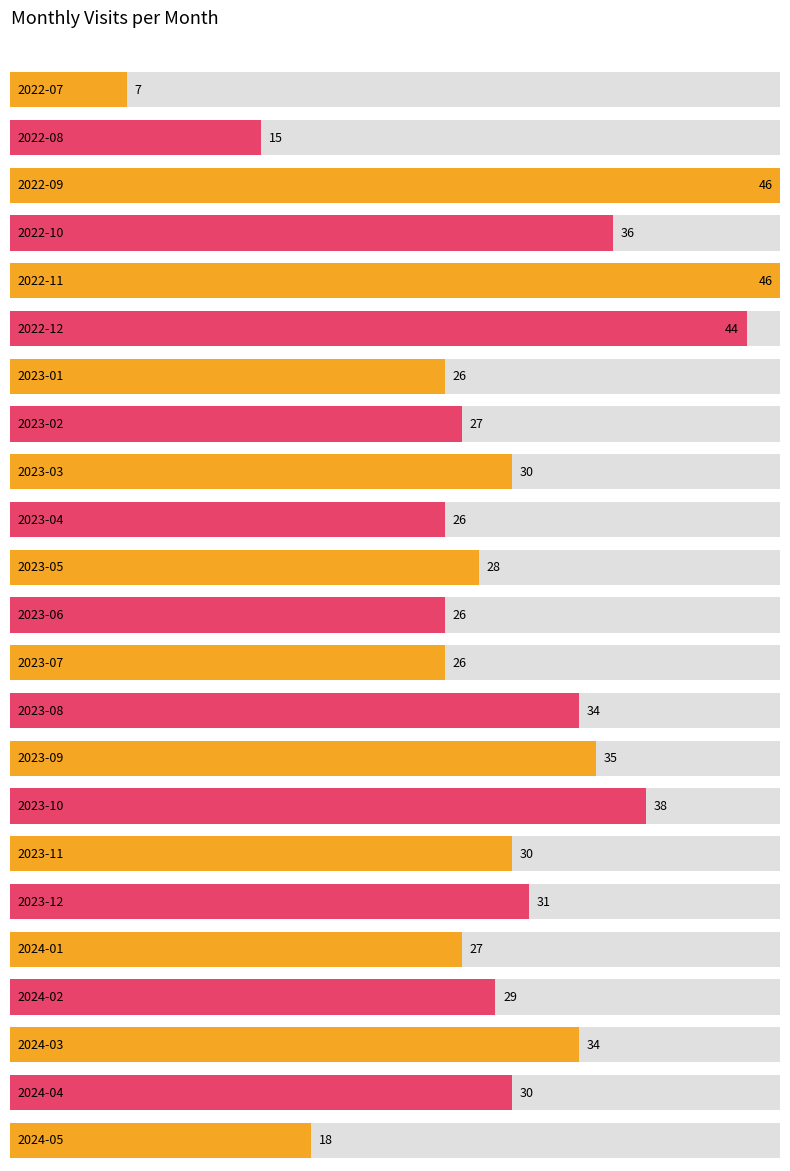

What is the change in value from 2023-06 to 2024-01?

+1